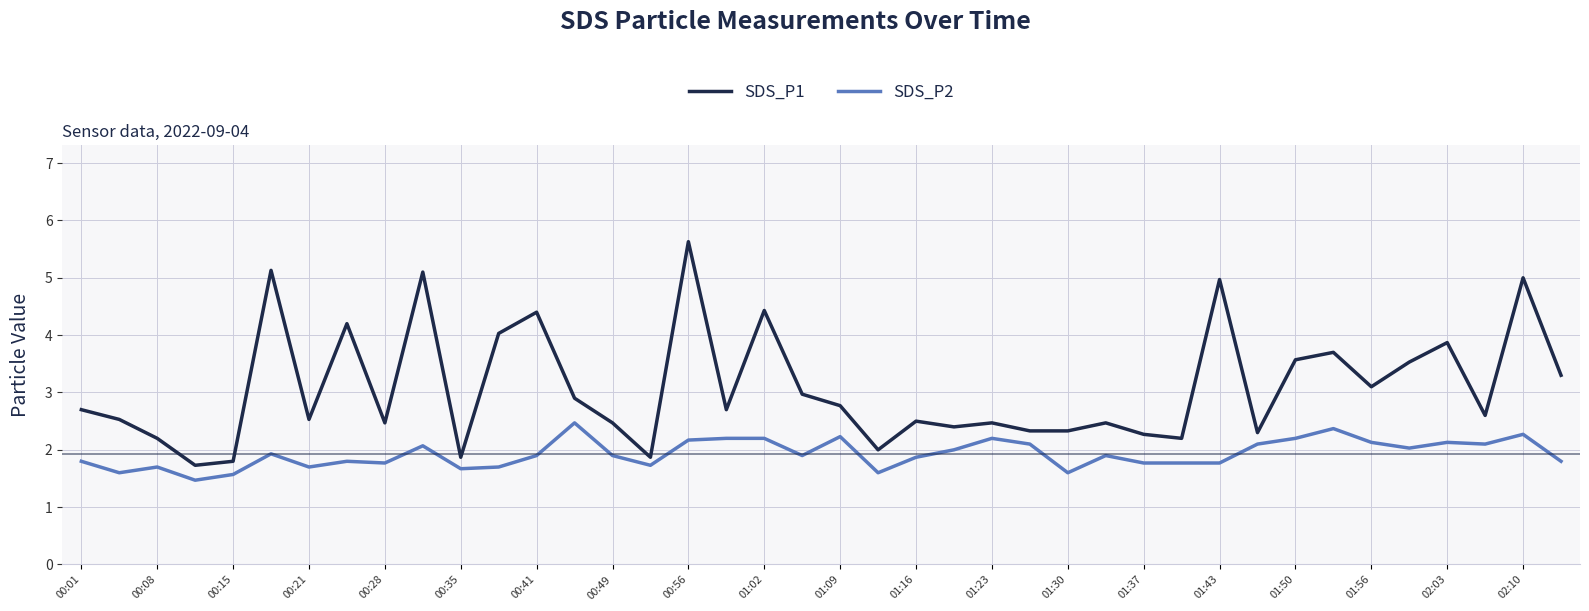

Rank the series by their maximum value, from lowest to highest.

SDS_P2, SDS_P1